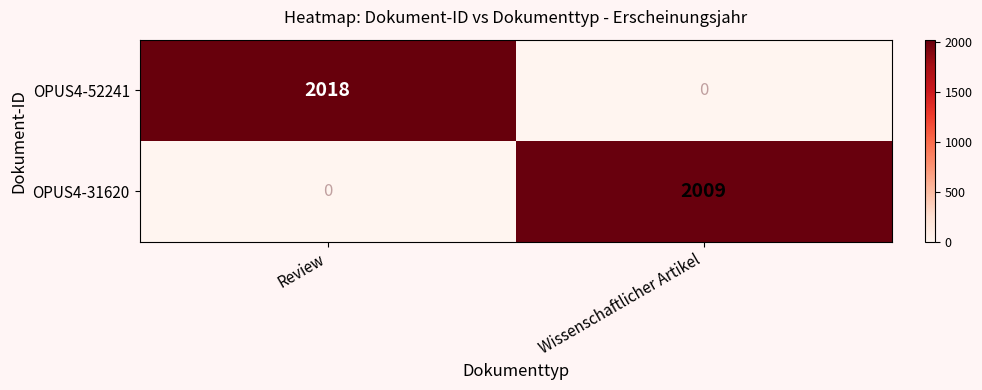

The OPUS4-31620 series shows 3459 at Wissenschaftlicher Artikel. True or false?

False